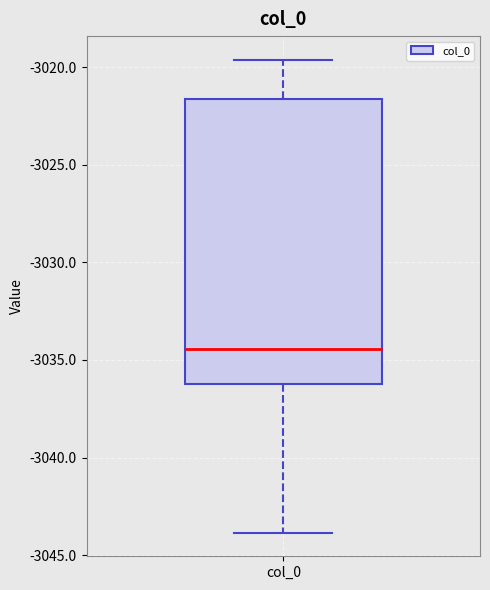

Transcribe this box plot: give where the median line is, the range the box spans, and where the two whiskers end, as read against the y-axis. The values are not printed on the chart, so give them approximately, as read against the axis.

median -3034.5, box -3036.0 to -3021.5, whiskers -3044.0 to -3019.5